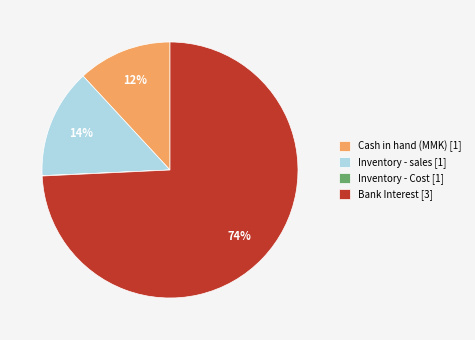

Is the sum of Bank Interest and Inventory - sales greater than half?

Yes